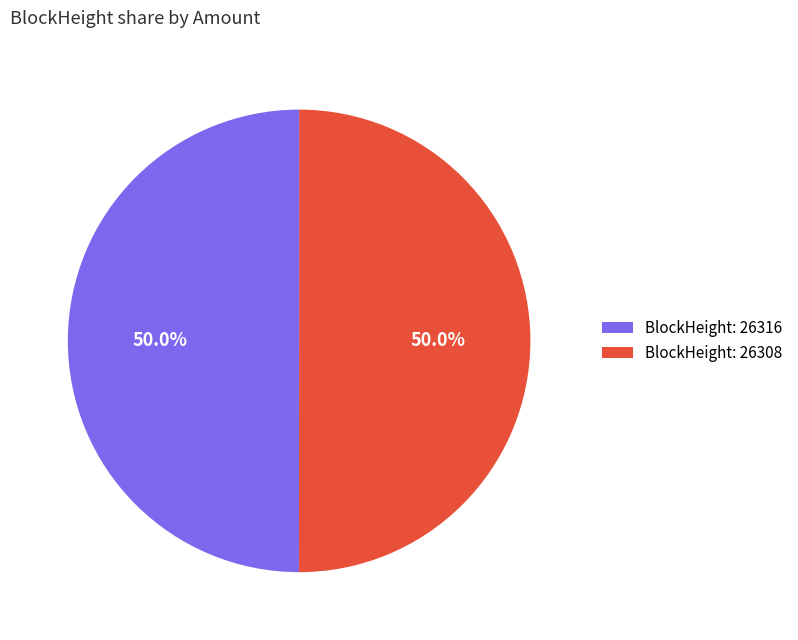

What is the ratio of the value at BlockHeight: 26316 to the value at BlockHeight: 26308?

1.0